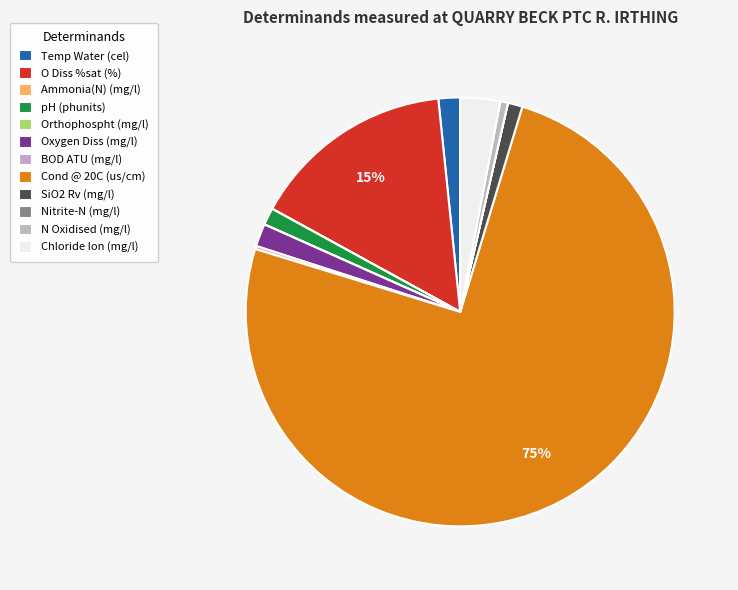

Between Temp Water and O Diss %sat, which is larger?

O Diss %sat